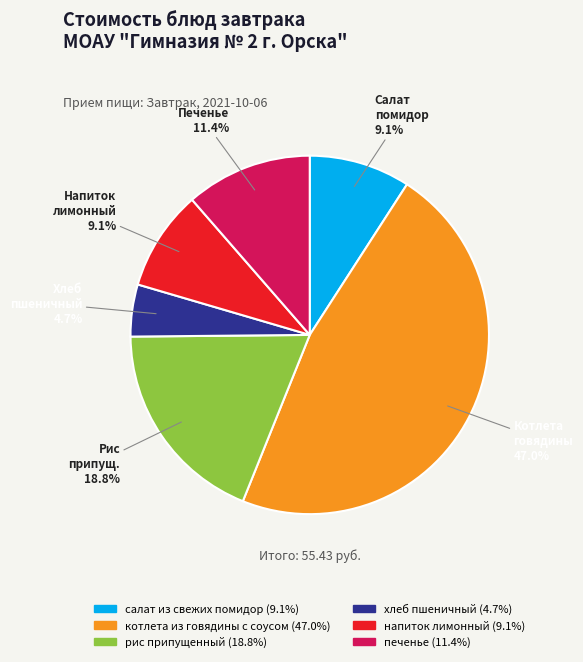

Is there a majority slice in this chart?

No